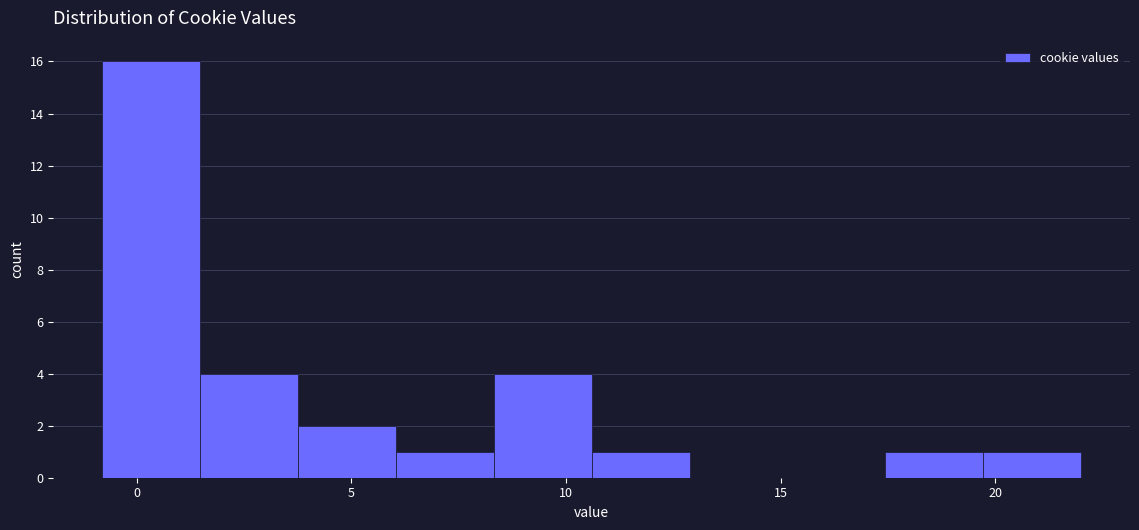

What is the height of the bar covering 1.5 to 4.0 on the x-axis? Neither the bar edges nor the heights are printed on the chart, so give them approximately, as read against the axes.

4